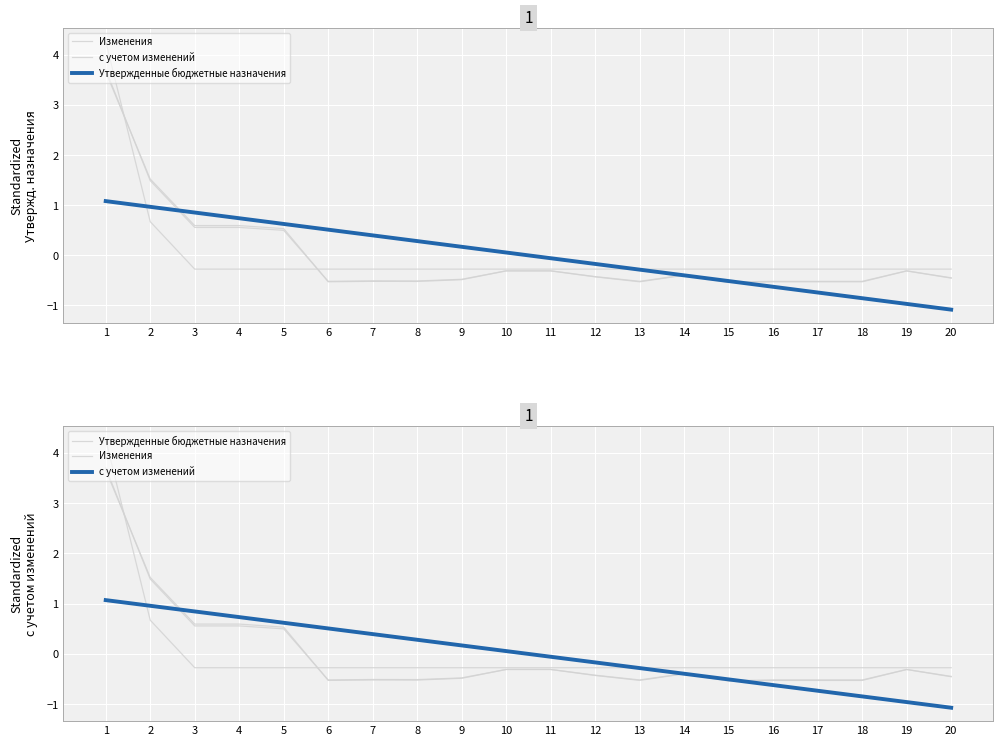

What are all the series names shown in the legend?

Изменения, с учетом изменений, Утвержденные бюджетные назначения